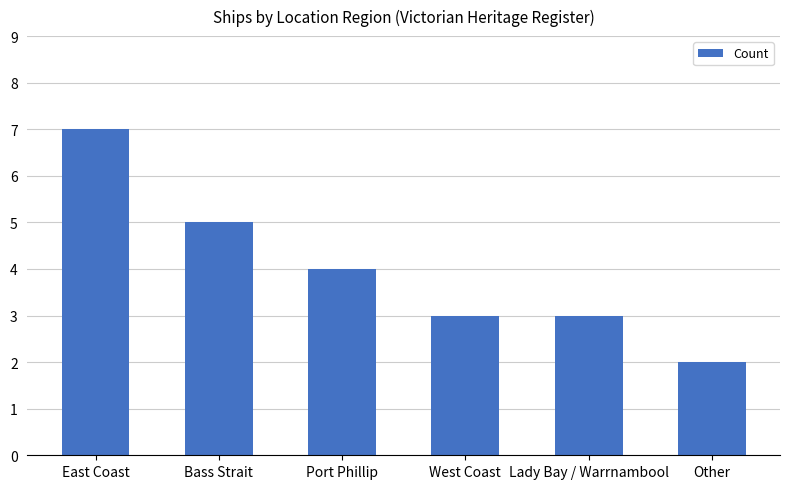

Reading left to right, transcribe all the data shown in this chart.

7	5	4	3	3	2